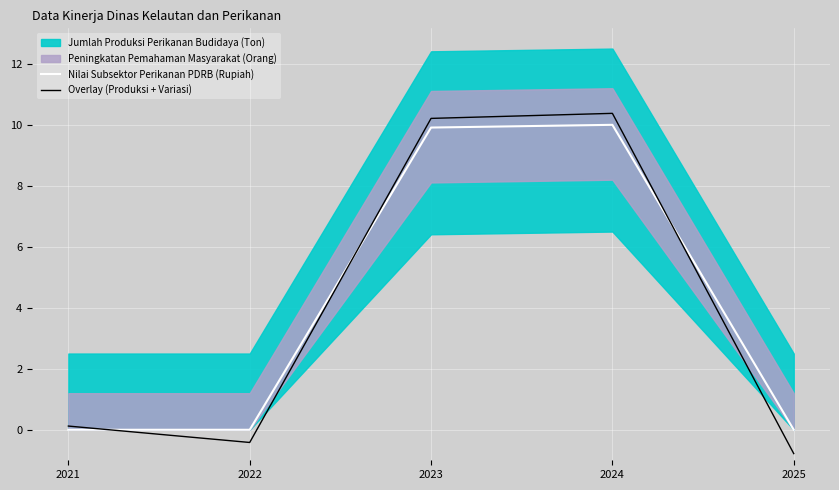

The Nilai Subsektor Perikanan PDRB (Rupiah) series shows -4.1 at 2022. True or false?

False